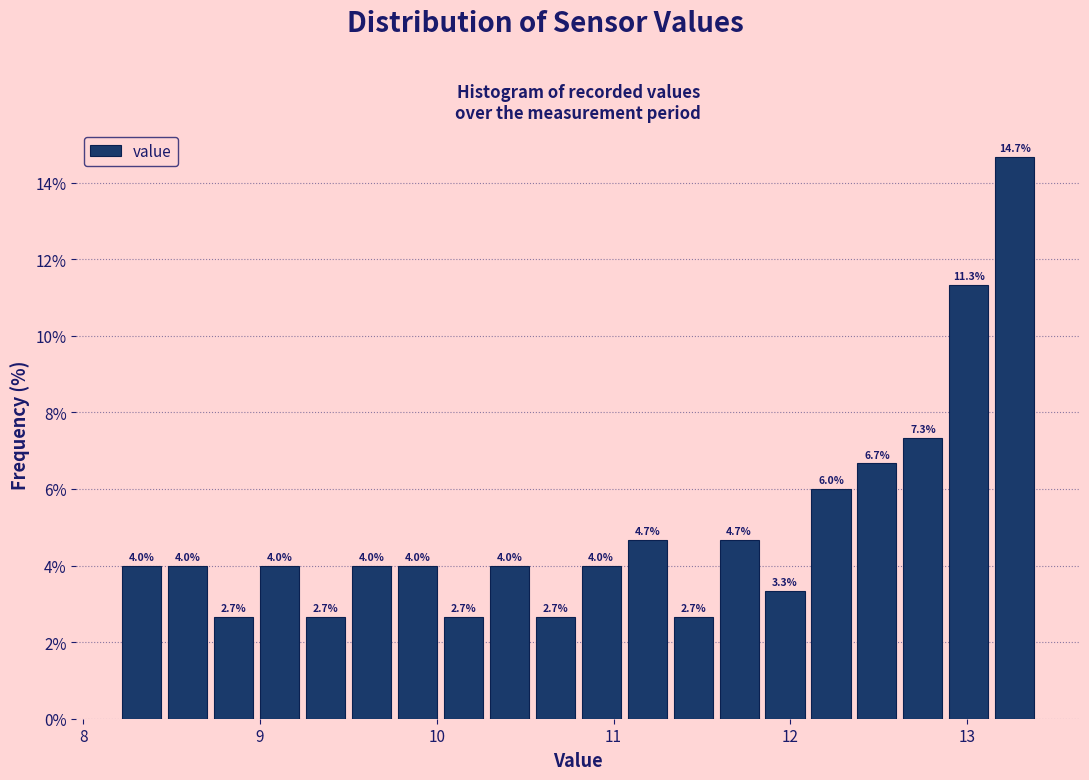

Read against the x-axis, roughly where is the centre of the tallest bar?

13.3